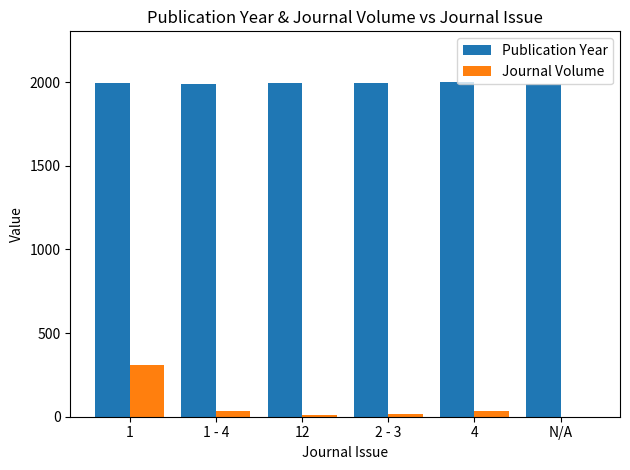

What is the difference between the Journal Volume values at 2 - 3 and N/A?

18